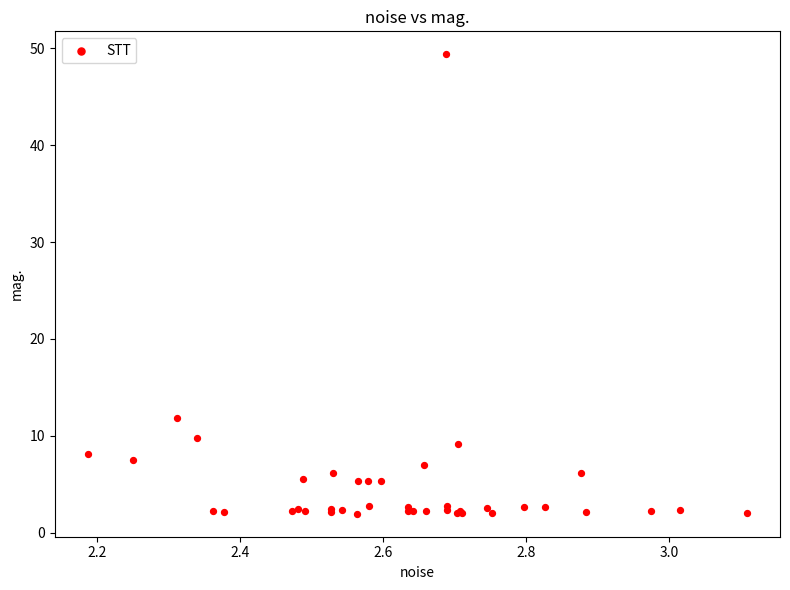

What Y value in the scatter plot is closest to 25?

11.8